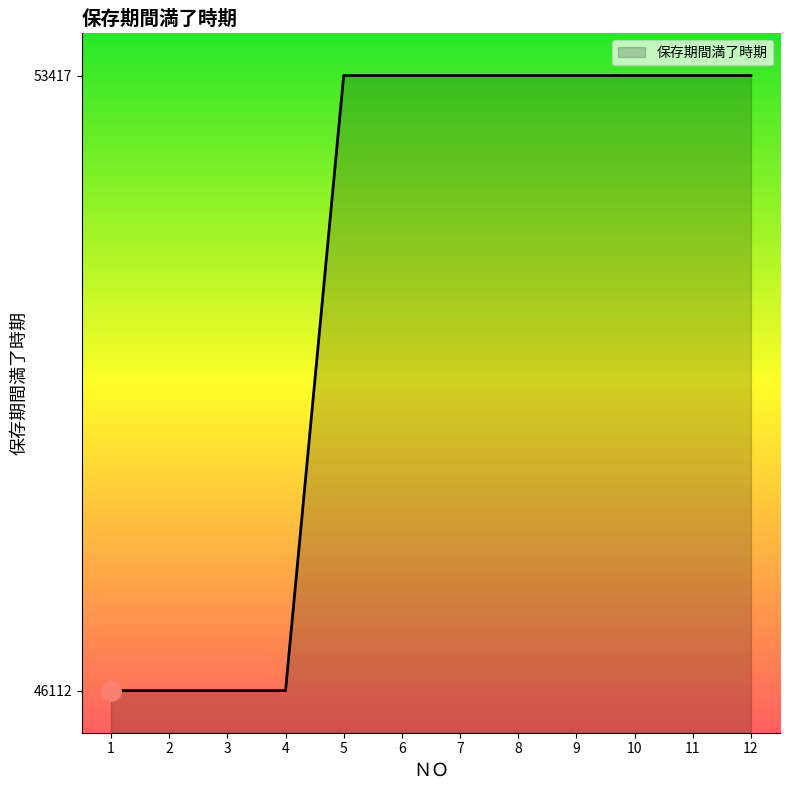

Reading left to right, extract all data points from this chart.

46112	46112	46112	46112	53417	53417	53417	53417	53417	53417	53417	53417